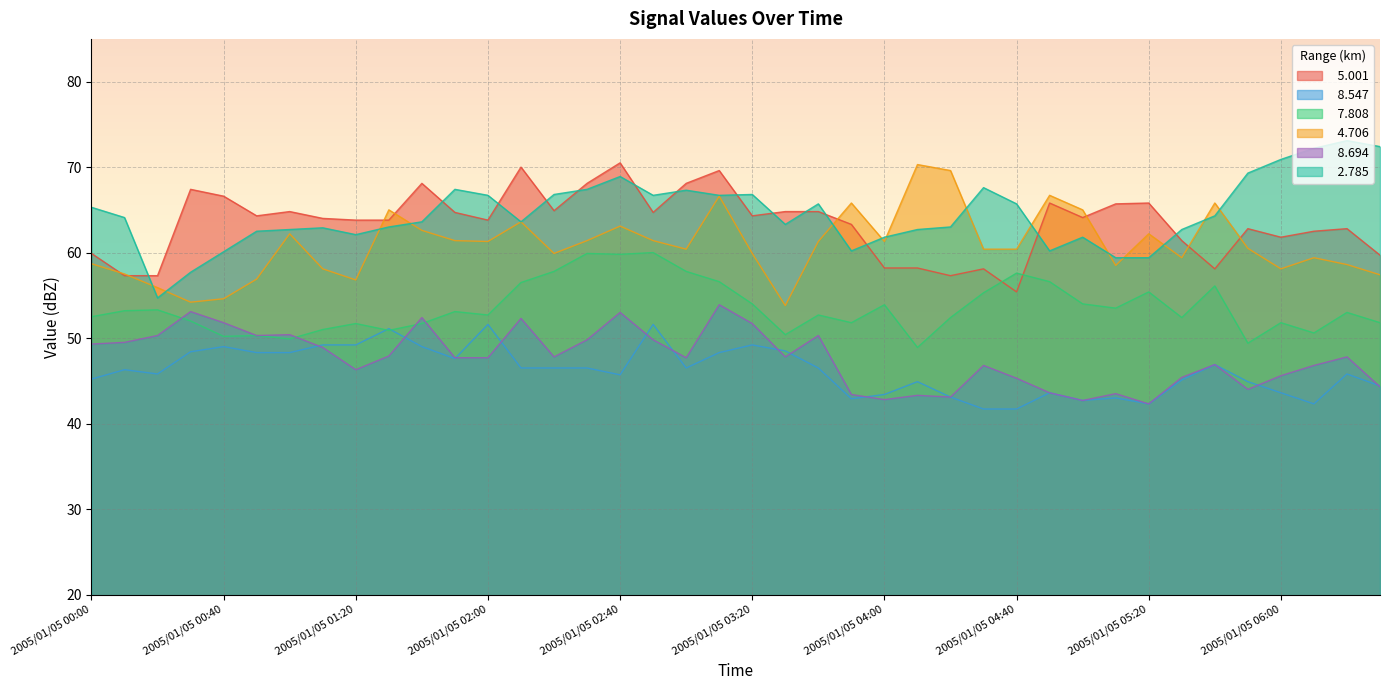

What is the total value across all series at 2005/01/05 03:20?

345.9